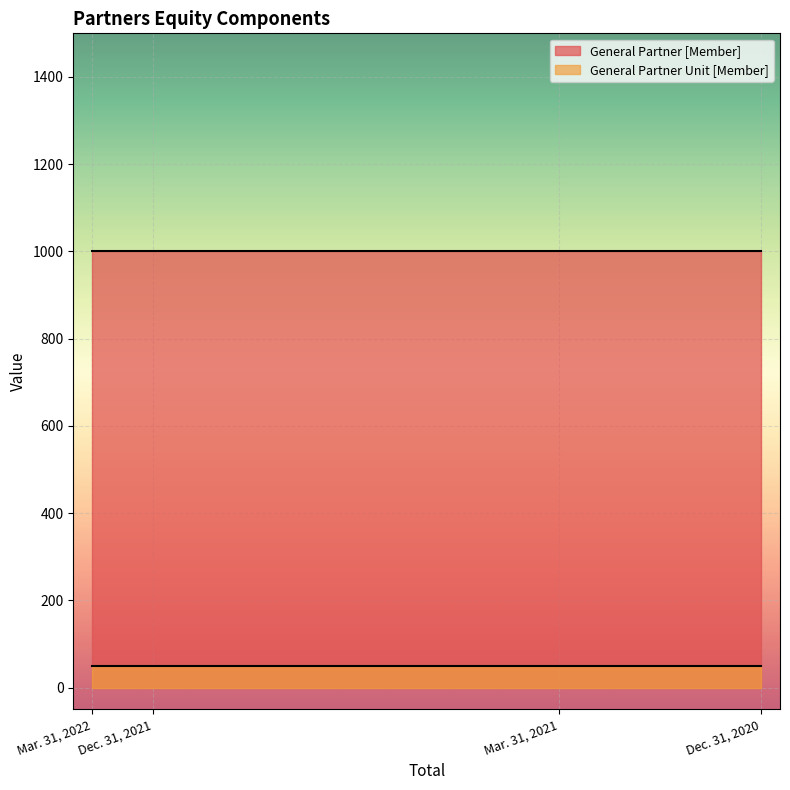

List the labels in order of General Partner [Member] value, largest first.

Dec. 31, 2020, Mar. 31, 2021, Dec. 31, 2021, Mar. 31, 2022